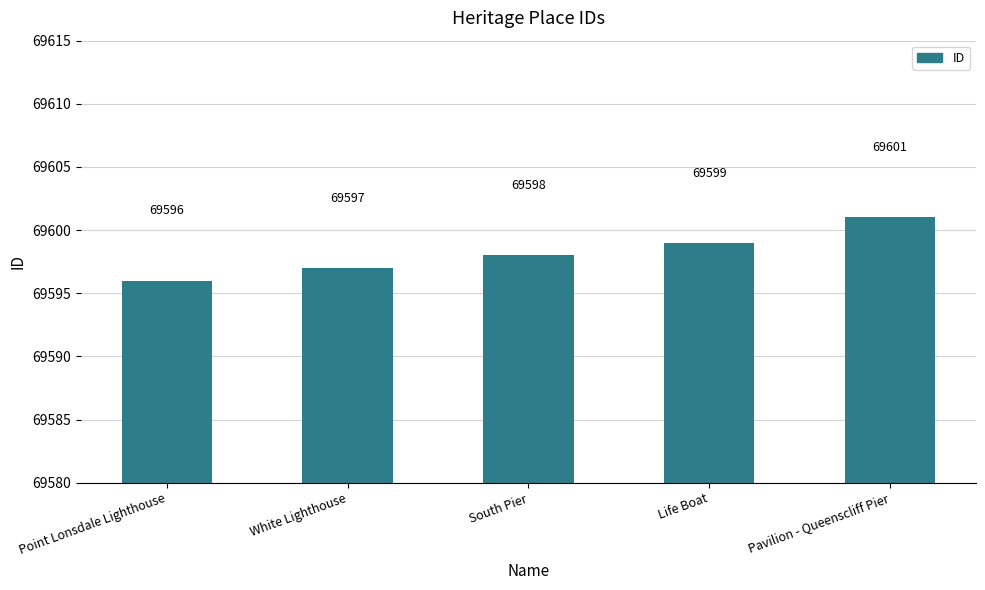

True or false: the data shows 103562 at White Lighthouse.

False